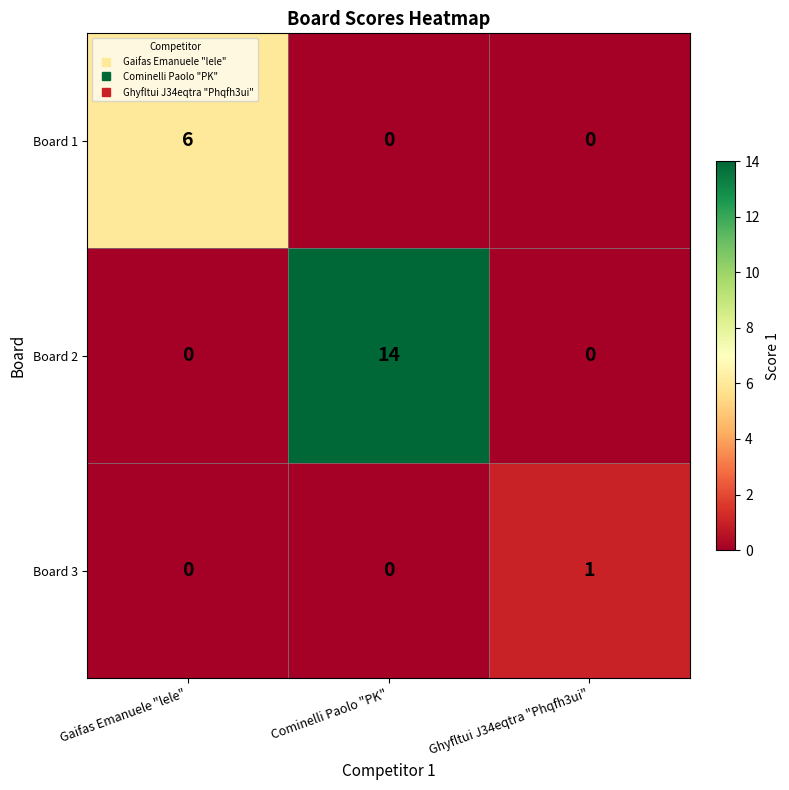

List the series in order of their peak value, highest first.

Board 2, Board 1, Board 3